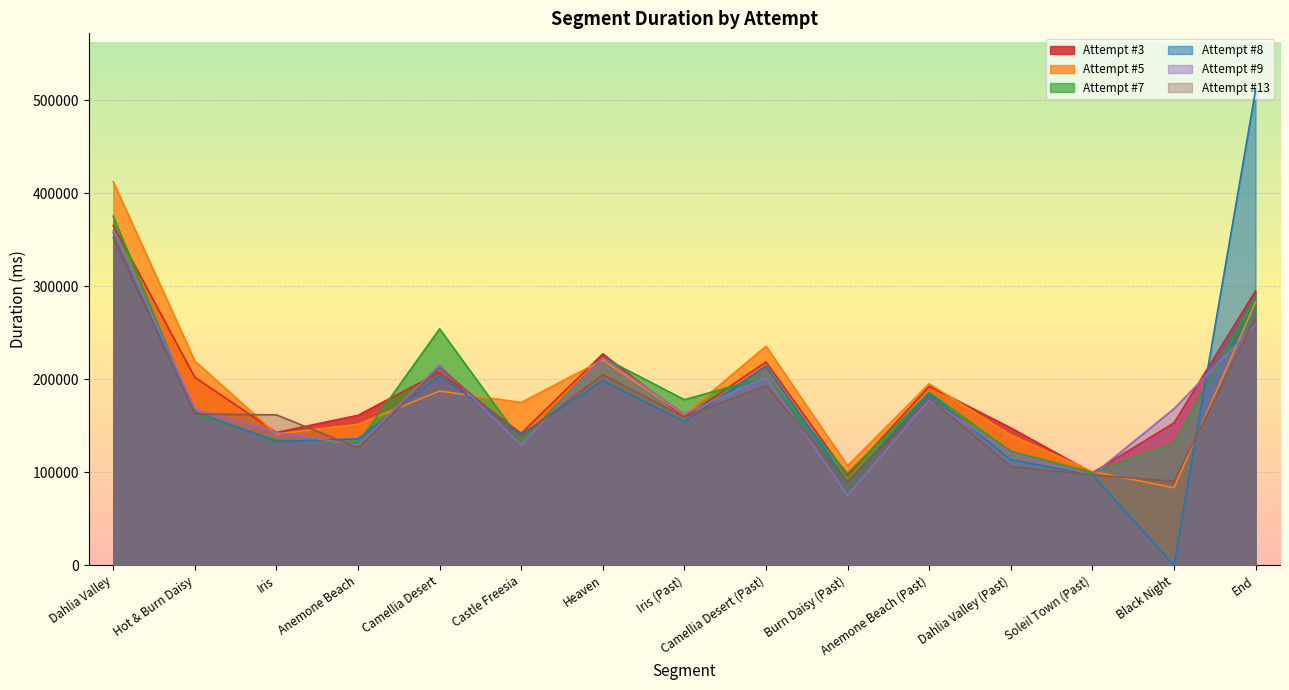

Is it true that Attempt #13 equals 45796 at Iris (Past)?

False